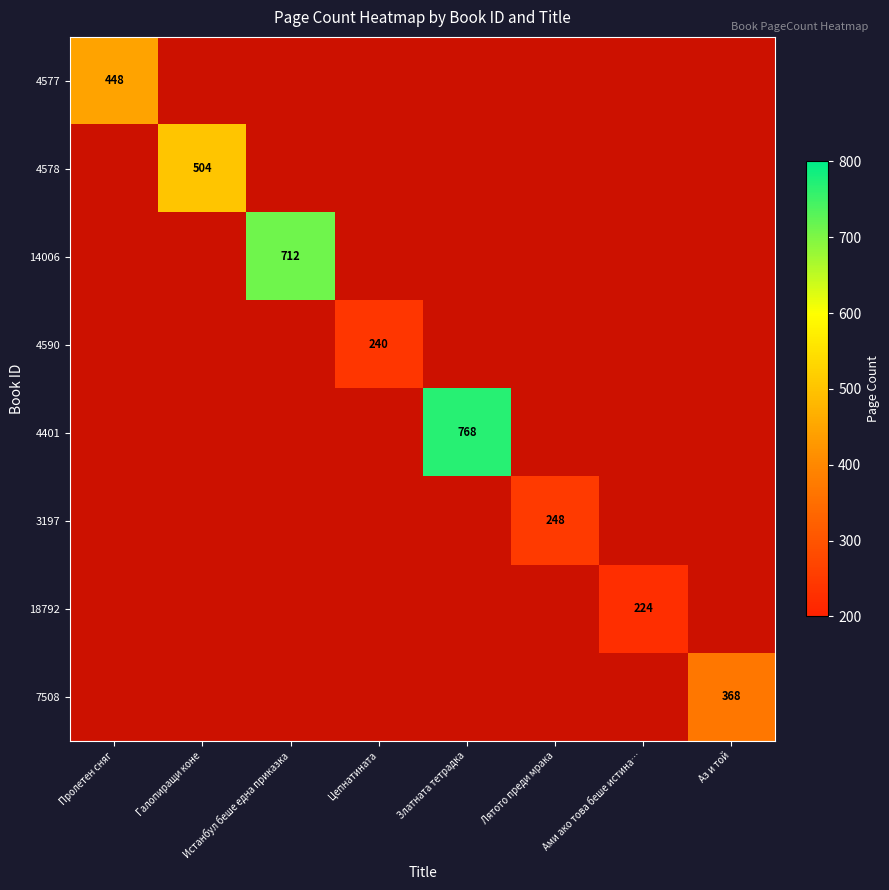

How many distinct data groups are displayed?

8